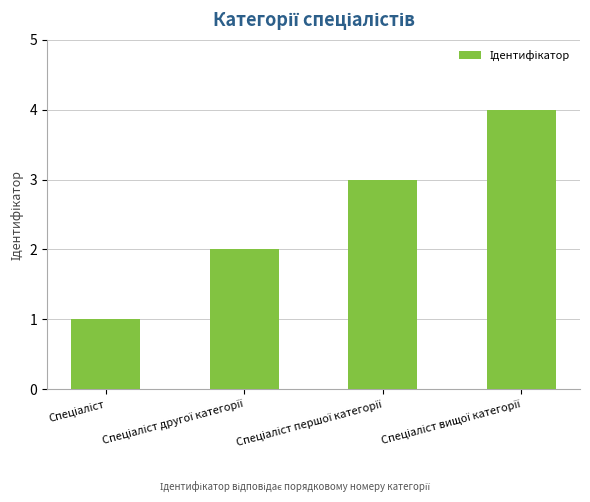

What is the maximum value shown in the chart?

4